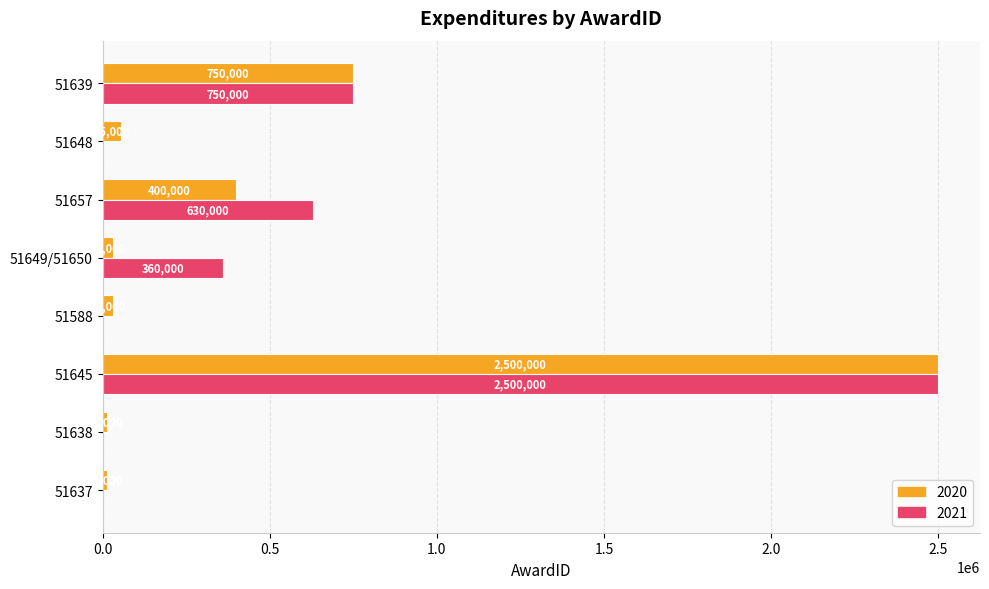

Which series has the largest total across all categories?

2021